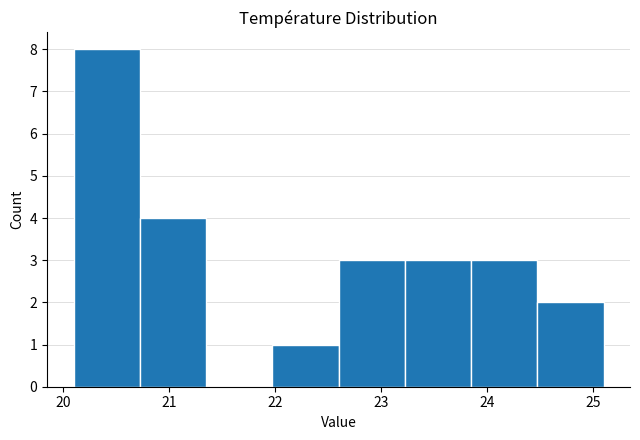

How tall is the bar that spans 23.9 to 24.5 on the x-axis? Neither the bar edges nor the heights are printed on the chart, so give them approximately, as read against the axes.

3